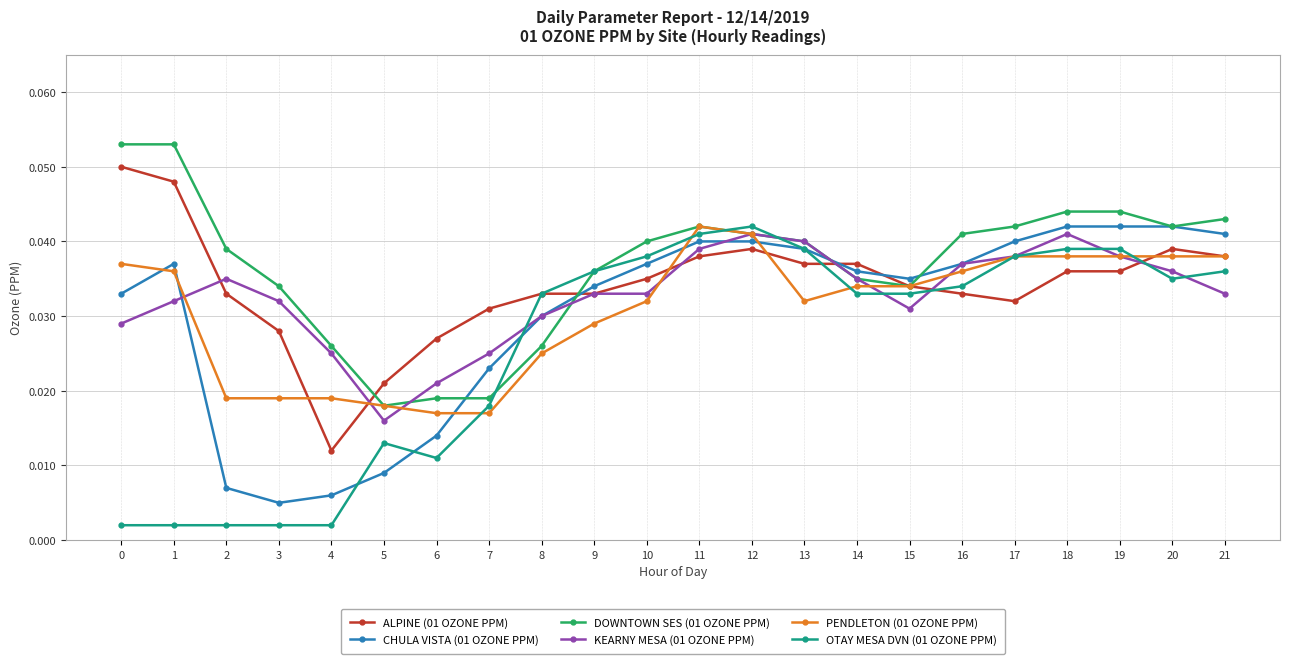

Where is the first local minimum for DOWNTOWN SES (01 OZONE PPM)?

5